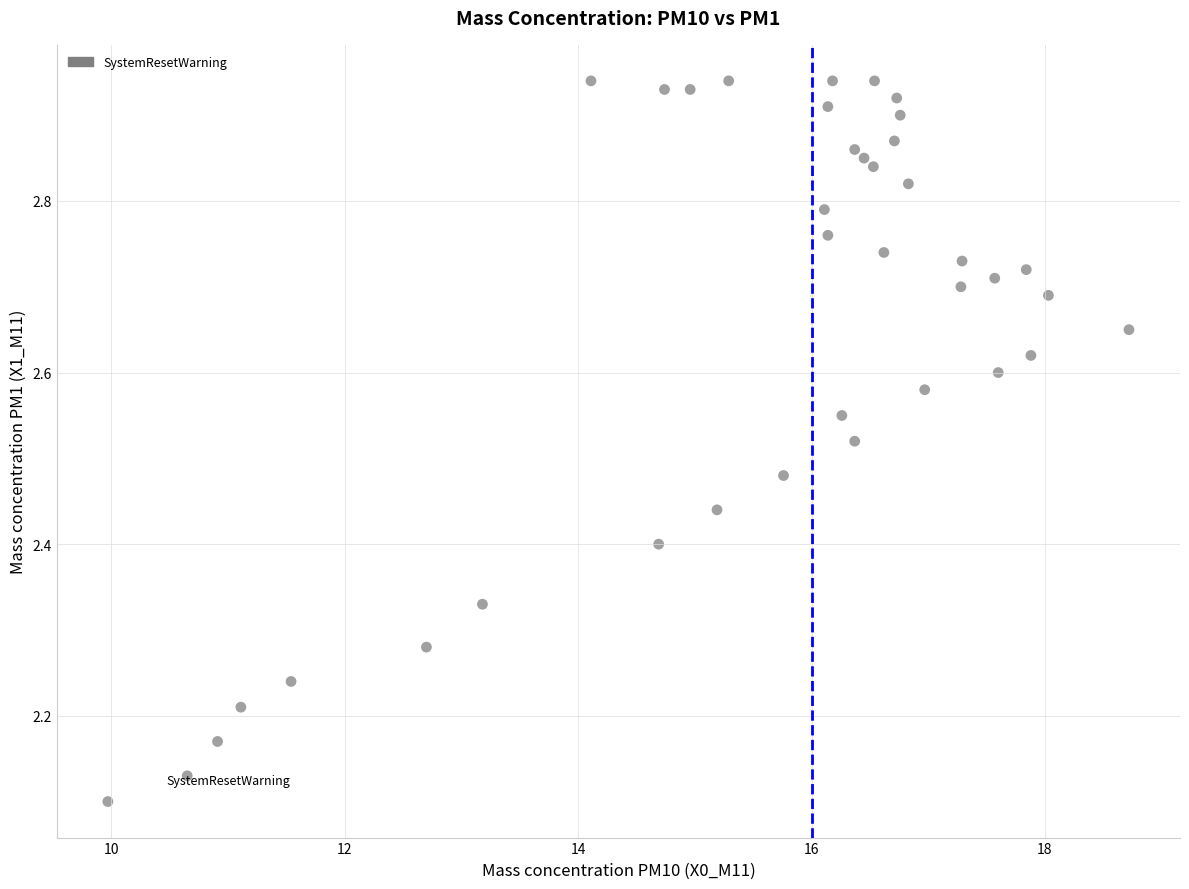

What is the range of Y values (max minus min)?

0.8